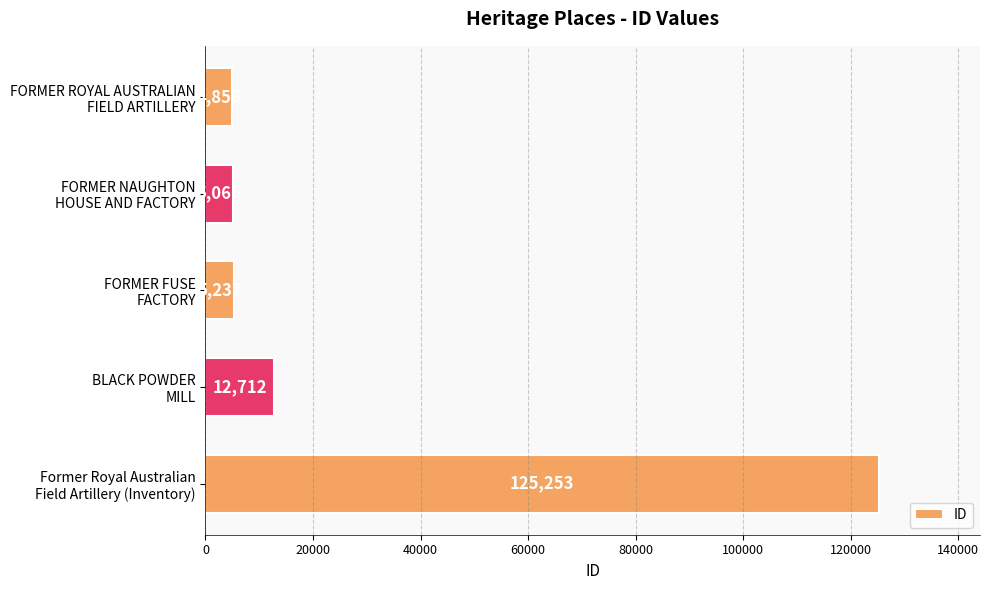

Reading top to bottom, extract all data points from this chart.

4856	5066	5237	12712	125253